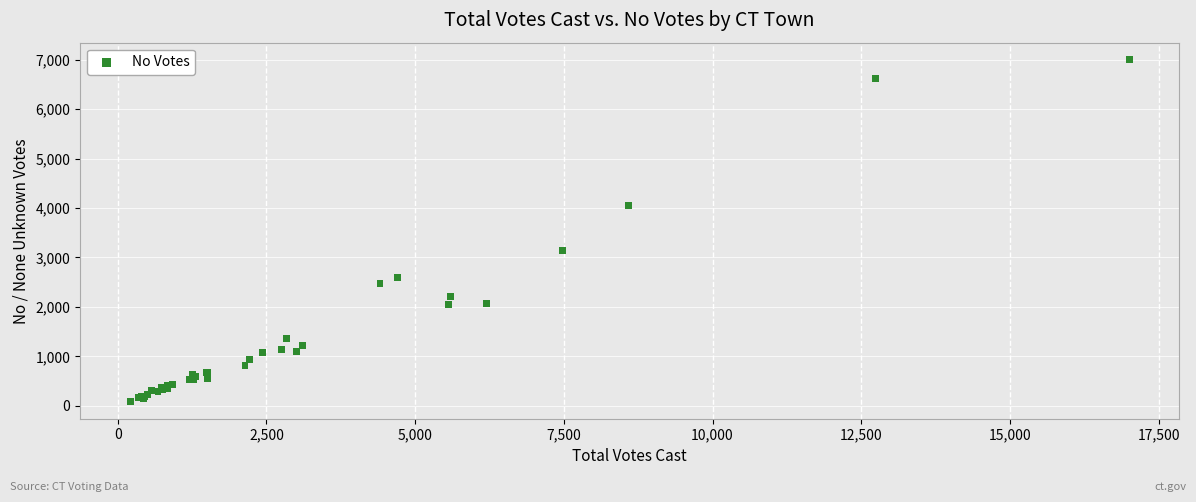

What Y value in the scatter plot is closest to 3542?

3144